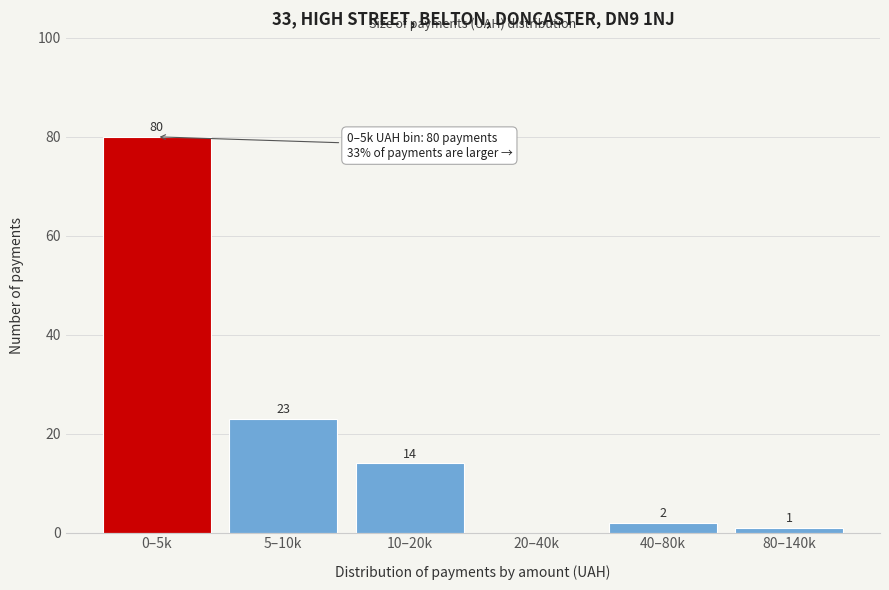

Reading right to left, extract all data points from this chart.

80–140k=1	40–80k=2	20–40k=0	10–20k=14	5–10k=23	0–5k=80